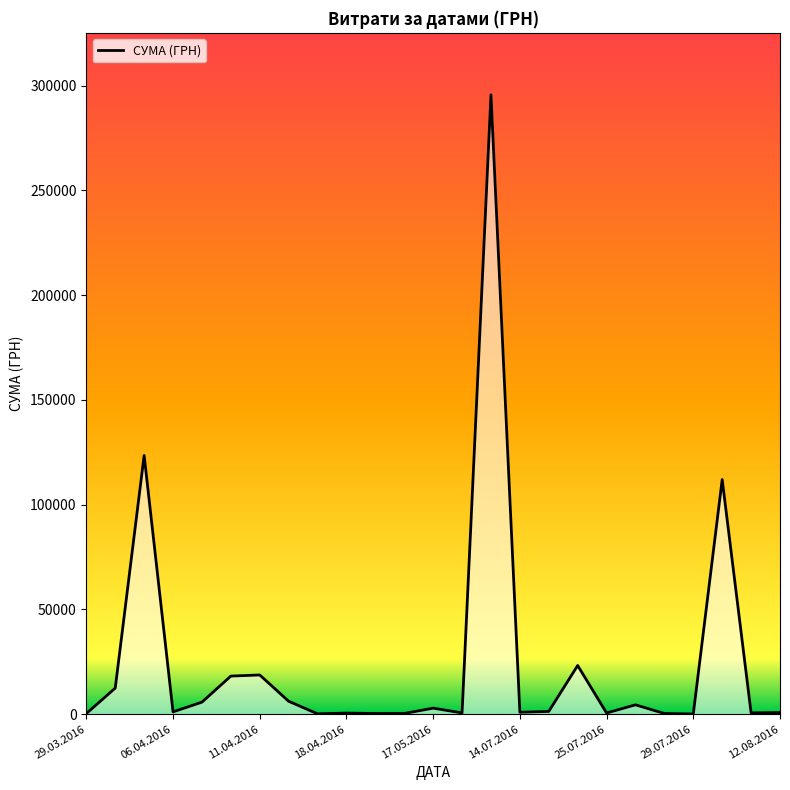

What is the maximum value shown in the chart?

295638.6